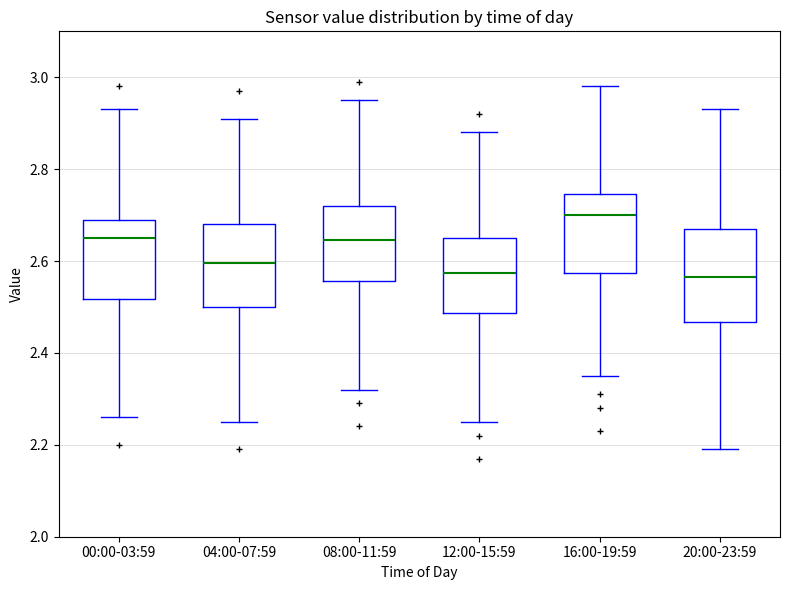

Reading left to right, read every box against the y-axis: the position of its median line, the range the box covers, and the ends of its whiskers. The values are not printed on the chart, so give them approximately, as read against the axis.

00:00-03:59: median 2.66, box 2.52 to 2.70, whiskers 2.26 to 2.94
04:00-07:59: median 2.60, box 2.50 to 2.68, whiskers 2.26 to 2.92
08:00-11:59: median 2.64, box 2.56 to 2.72, whiskers 2.32 to 2.96
12:00-15:59: median 2.58, box 2.48 to 2.66, whiskers 2.26 to 2.88
16:00-19:59: median 2.70, box 2.58 to 2.74, whiskers 2.36 to 2.98
20:00-23:59: median 2.56, box 2.46 to 2.68, whiskers 2.20 to 2.94